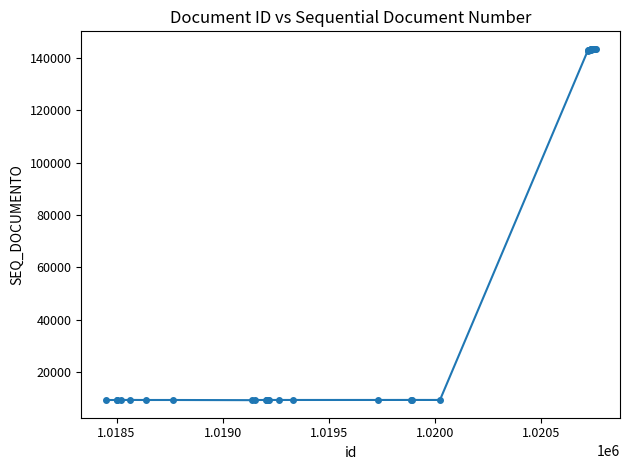

What is the average value?

72938